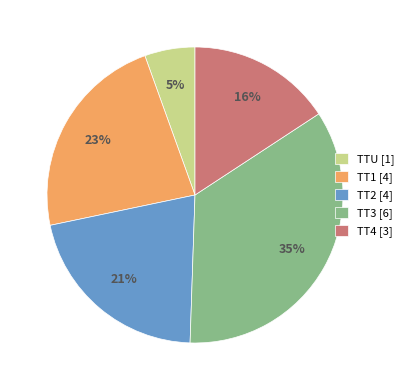

The TT1 [4] slice represents 23% of the pie. True or false?

True